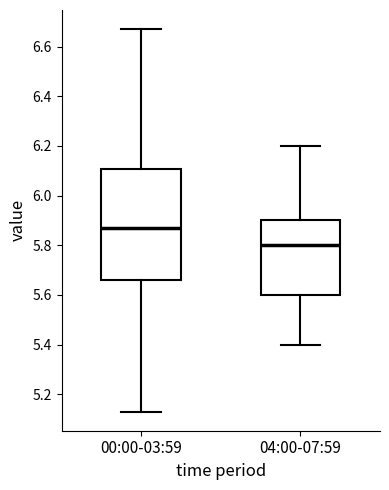

Where does the lower whisker of the box for 04:00-07:59 end on the y-axis? The values are not printed on the chart, so give them approximately, as read against the axis.

5.40